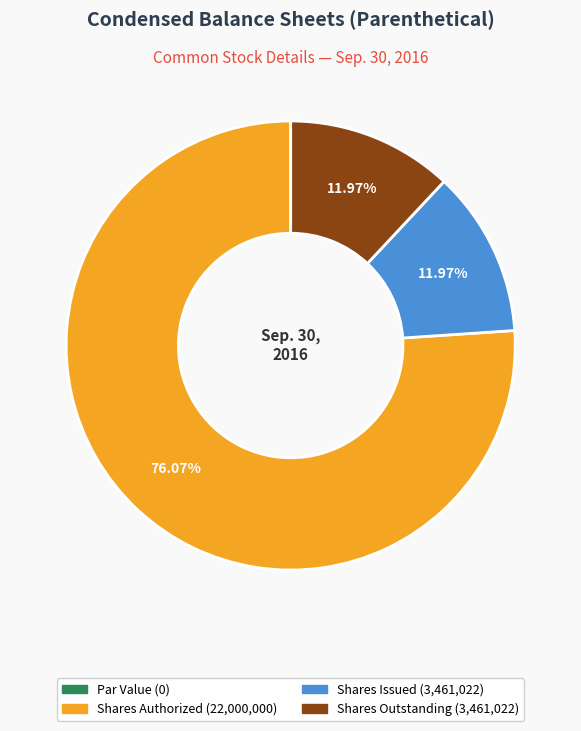

Approximately how many times larger is the value at Shares Authorized (22,000,000) compared to Shares Issued (3,461,022)?

6.4